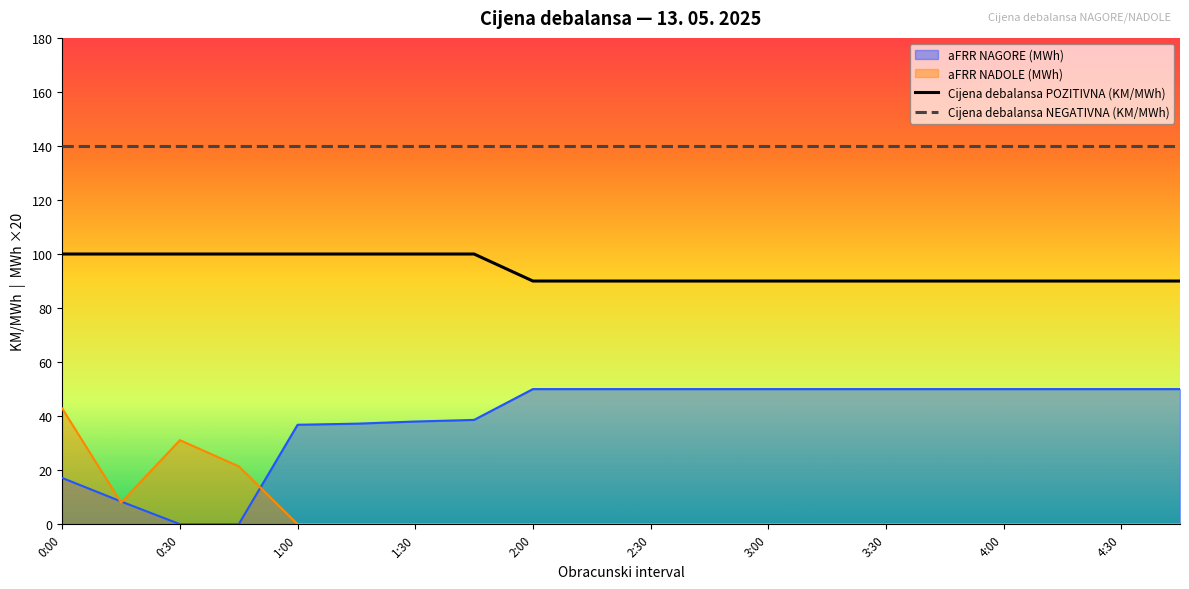

What is the highest value of the Cijena debalansa NEGATIVNA (KM/MWh) series?

140.0